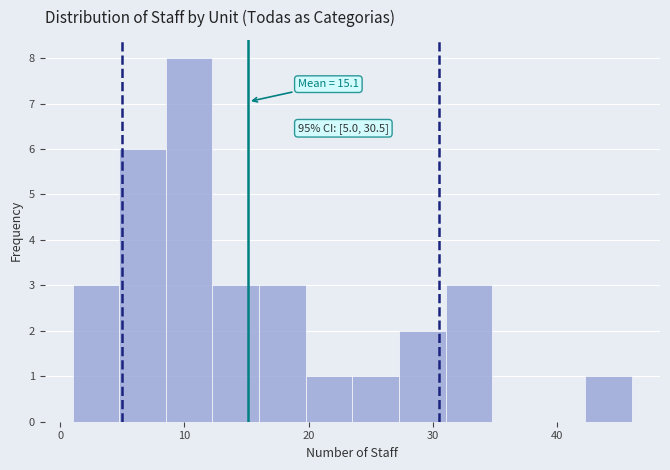

Around what value on the x-axis is the tallest bar? Give the approximate position of its centre, as read against the axis.

10